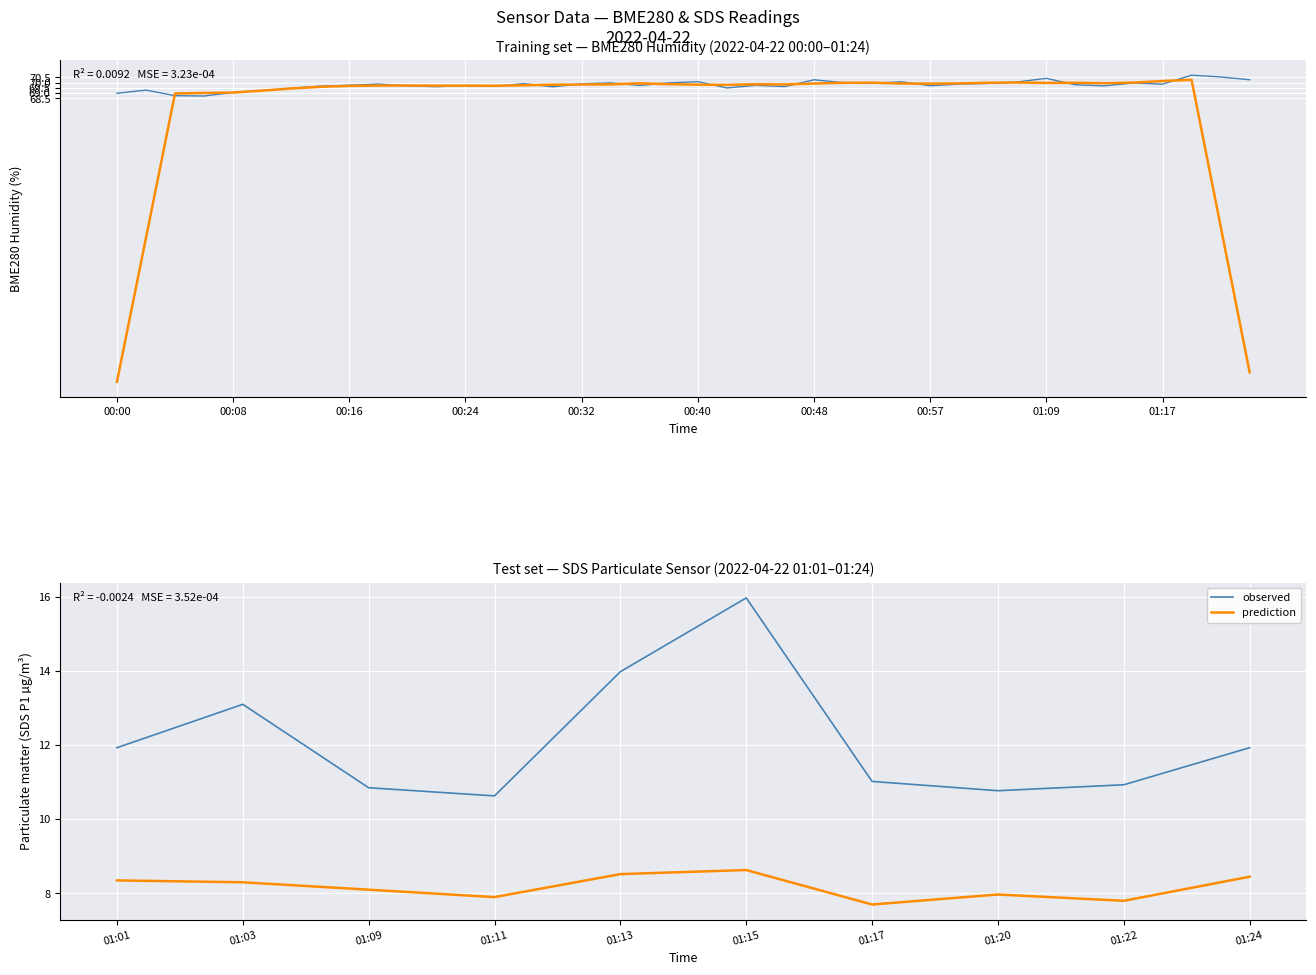

In prediction, how many points are lower than both neighbors (excluding endpoints)?

3